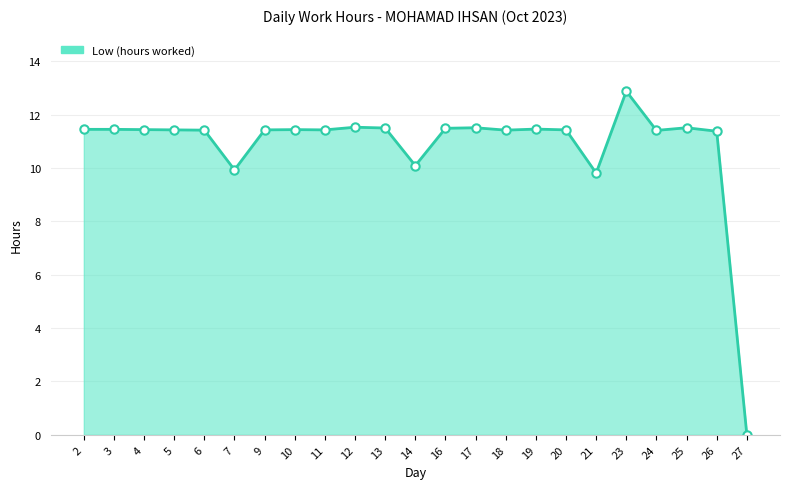

The value at 27 is 0.0. True or false?

True